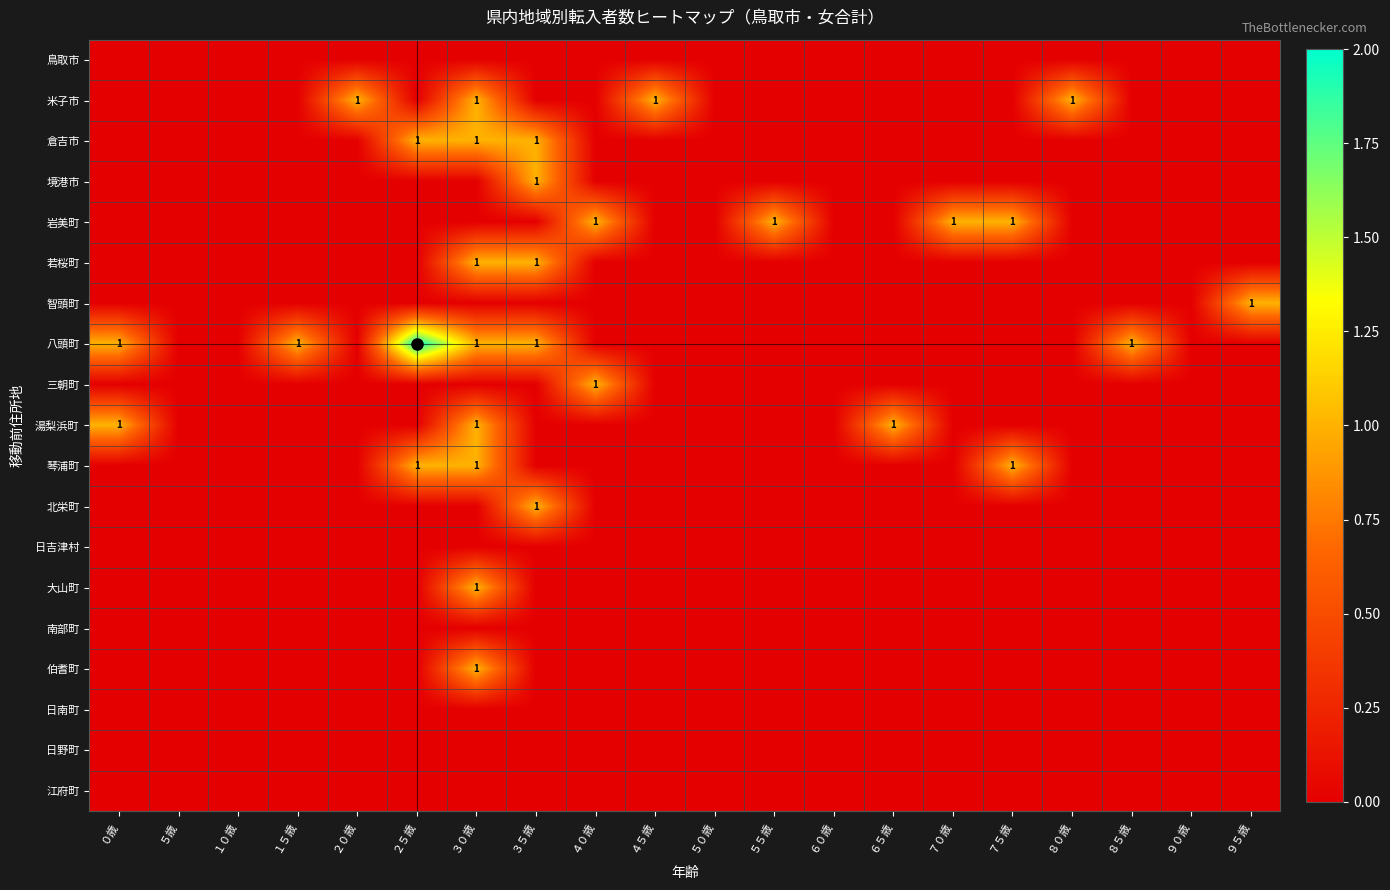

List the series in order of their peak value, lowest first.

鳥取市, 日吉津村, 南部町, 日南町, 日野町, 江府町, 米子市, 倉吉市, 境港市, 岩美町, 若桜町, 智頭町, 三朝町, 湯梨浜町, 琴浦町, 北栄町, 大山町, 伯耆町, 八頭町